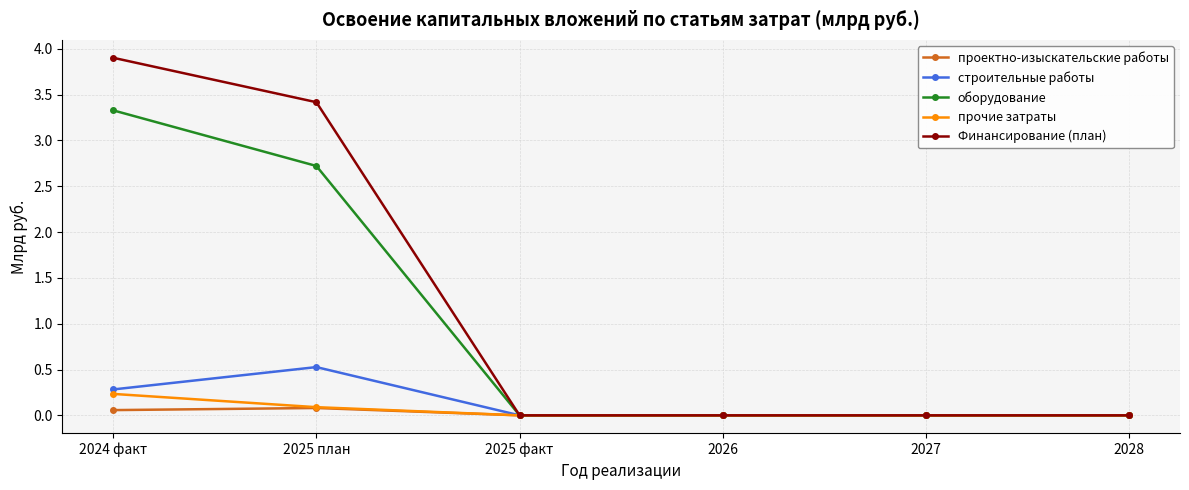

What is the average value of the прочие затраты series?

0.1